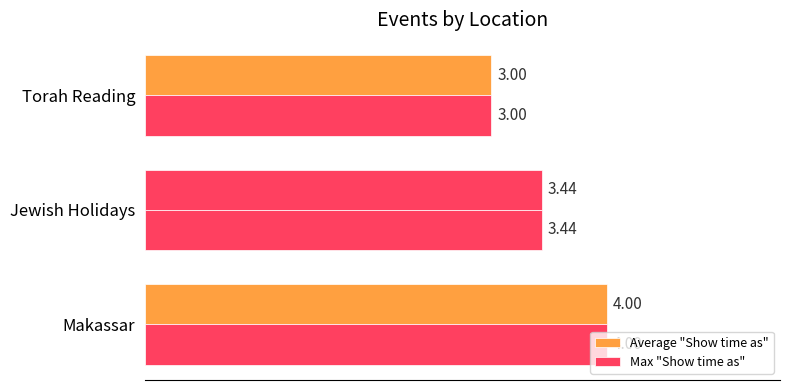

How many categories are shown in the chart?

3